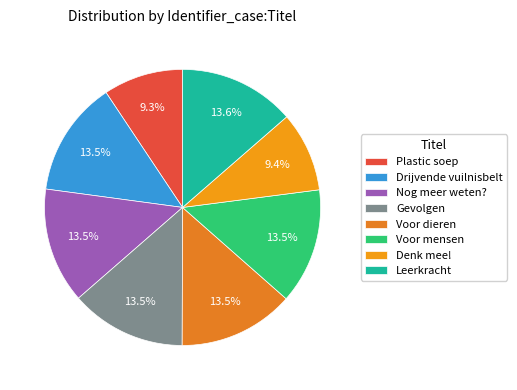

How many segments does this pie chart have?

8